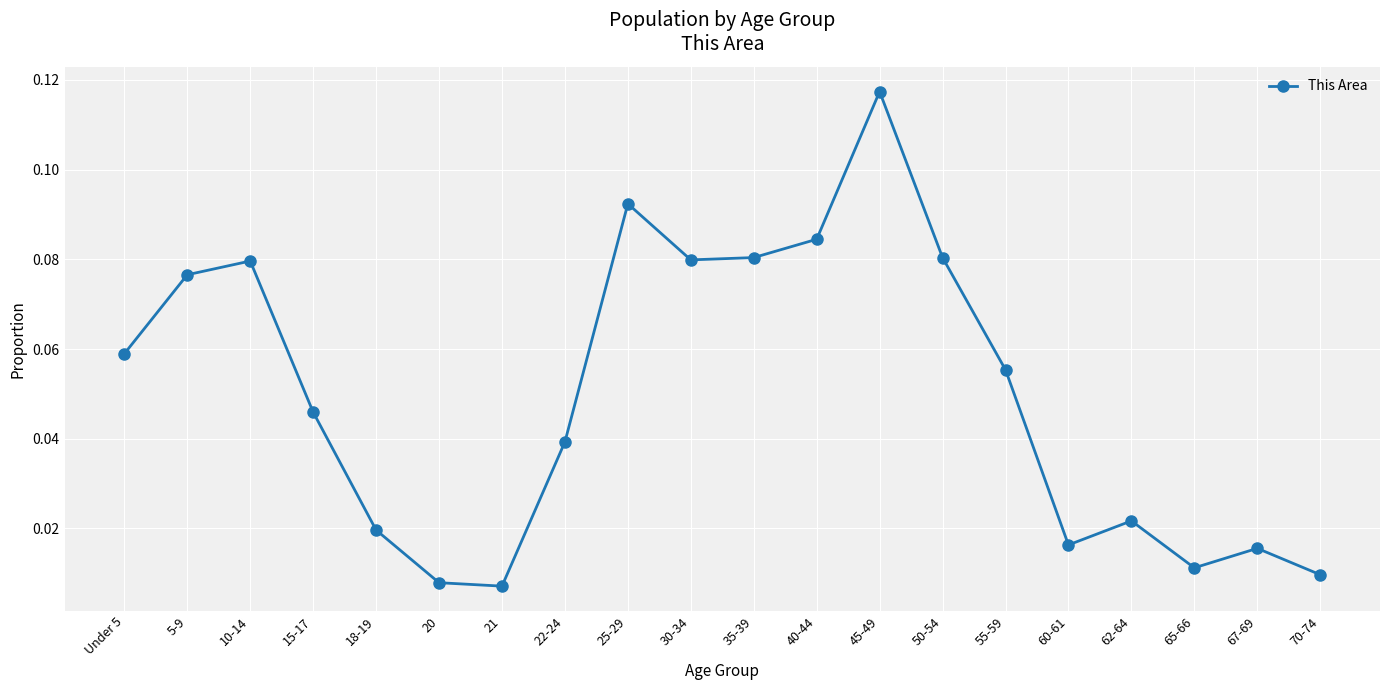

How many interior local peaks (higher than both neighbors) does the data have?

5